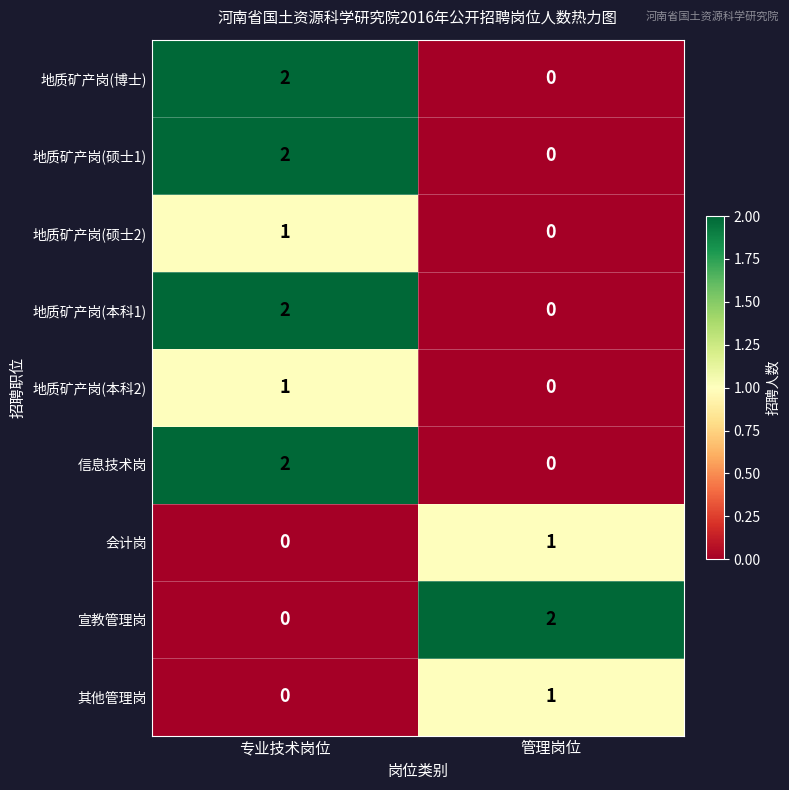

How many data points does each series have?

2